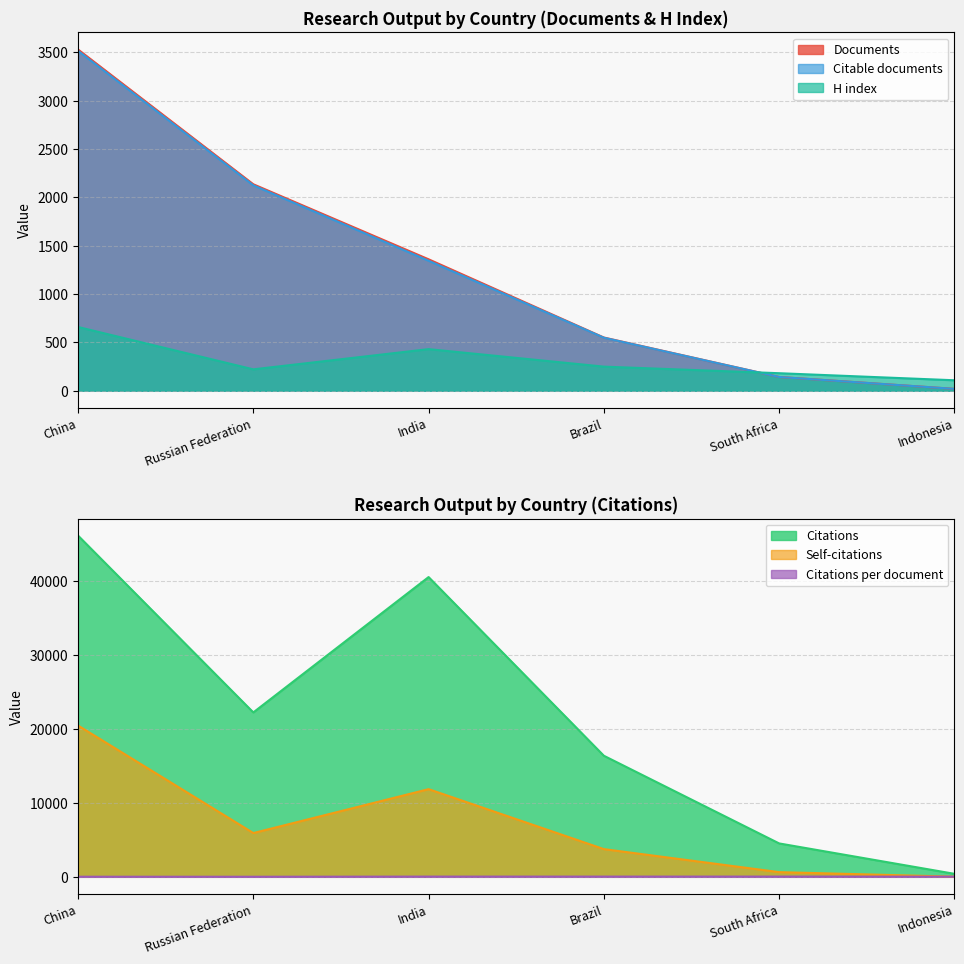

What is the spread (max minus min) of values at India?

40466.2